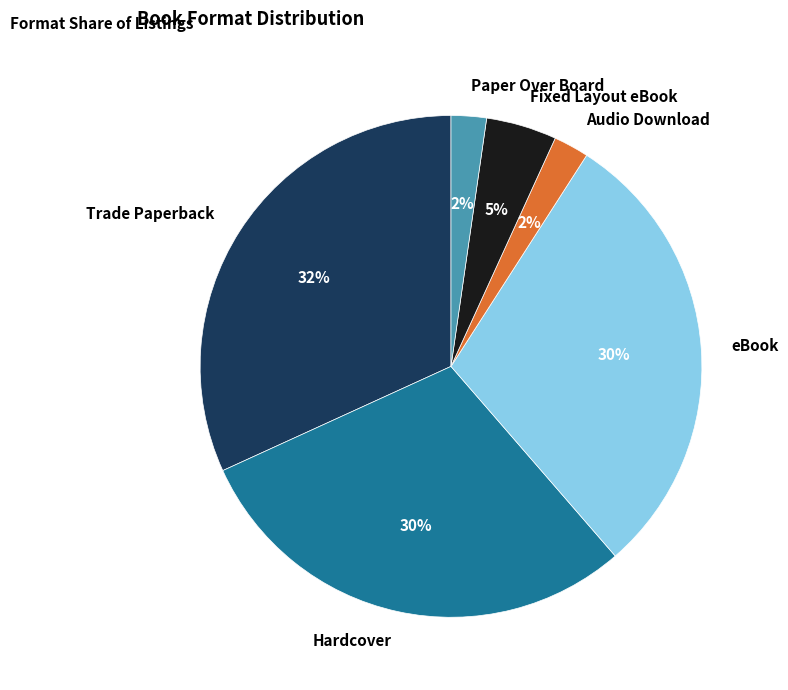

Is it true that Trade Paperback is 42% of the pie?

False